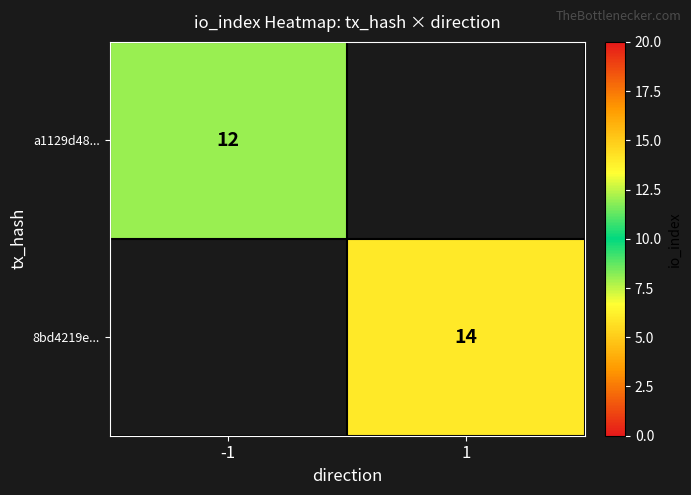

At how many categories does at least one series exceed 13?

1